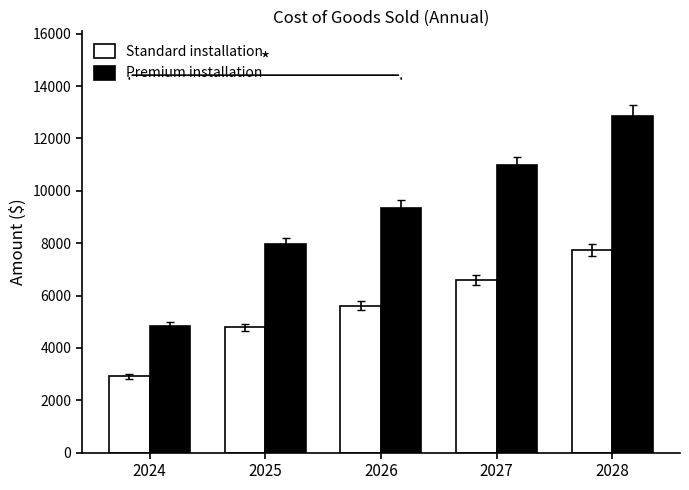

Where is Standard installation nearest to the value 5317?

2026